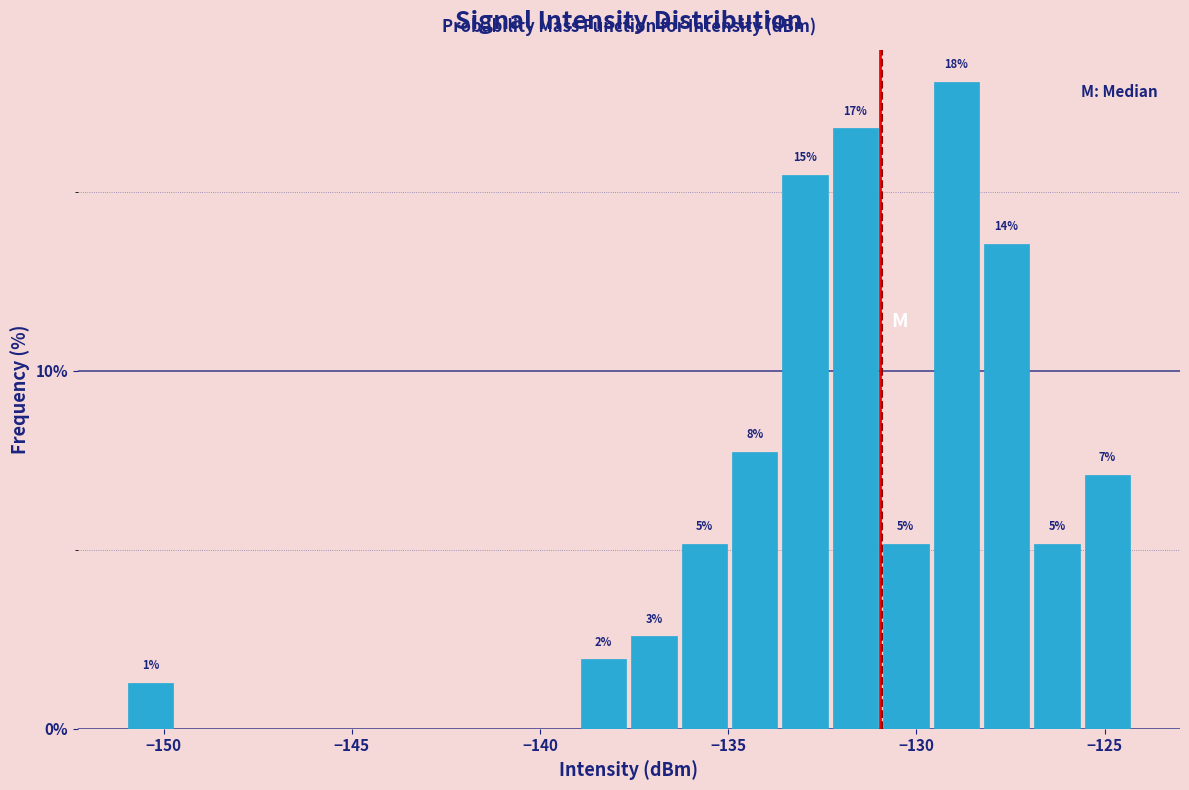

Read against the x-axis, roughly where is the centre of the tallest bar?

-129.0